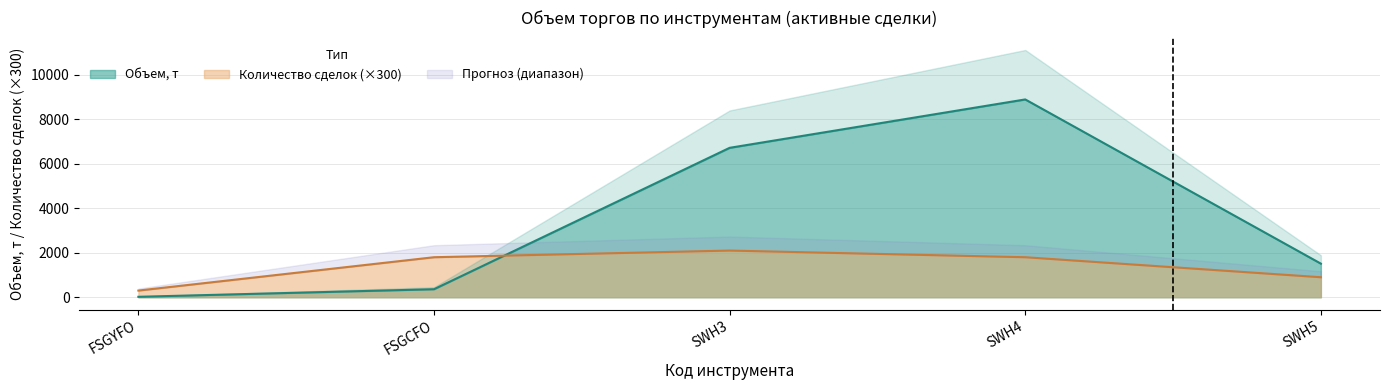

Which series has the widest spread of values?

Объем, т